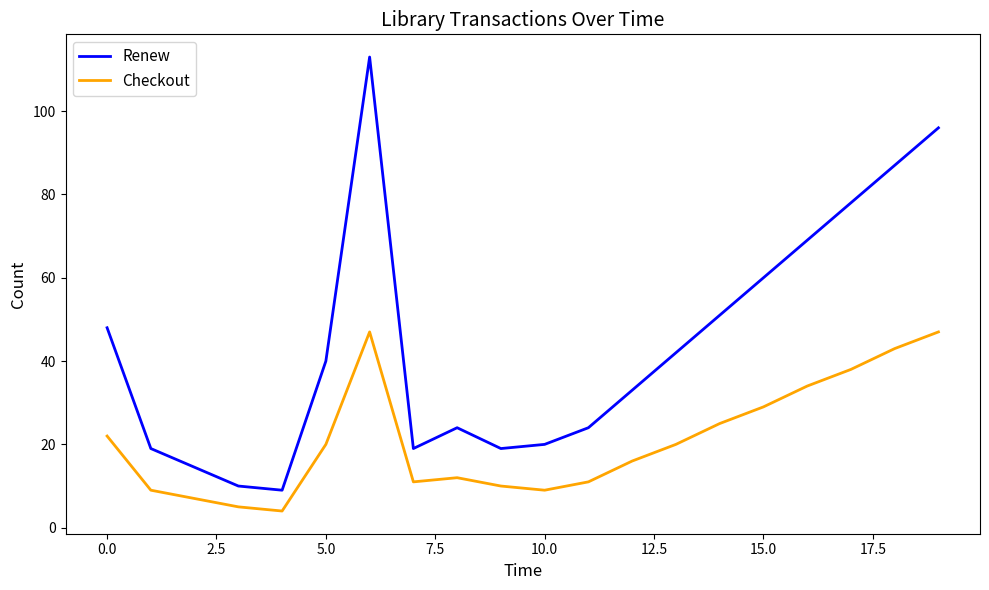

True or false: Checkout and Renew cross at least once.

False